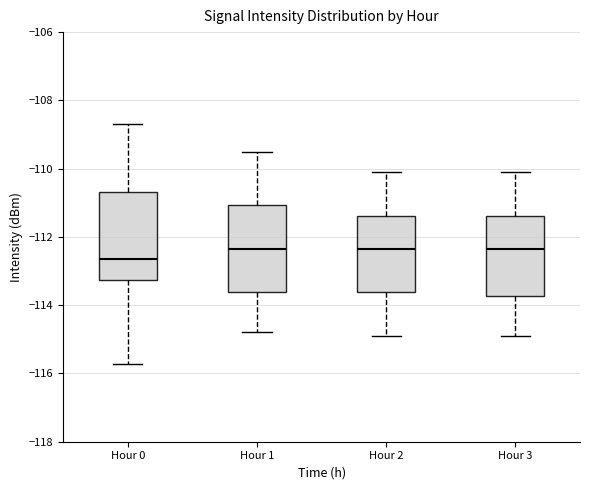

Which box has the lowest median line?

Hour 0